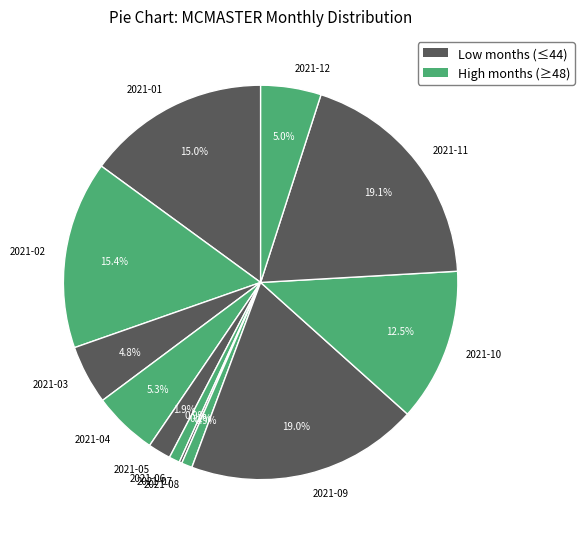

What is the total percentage of 2021-11 and 2021-12?

24.1%